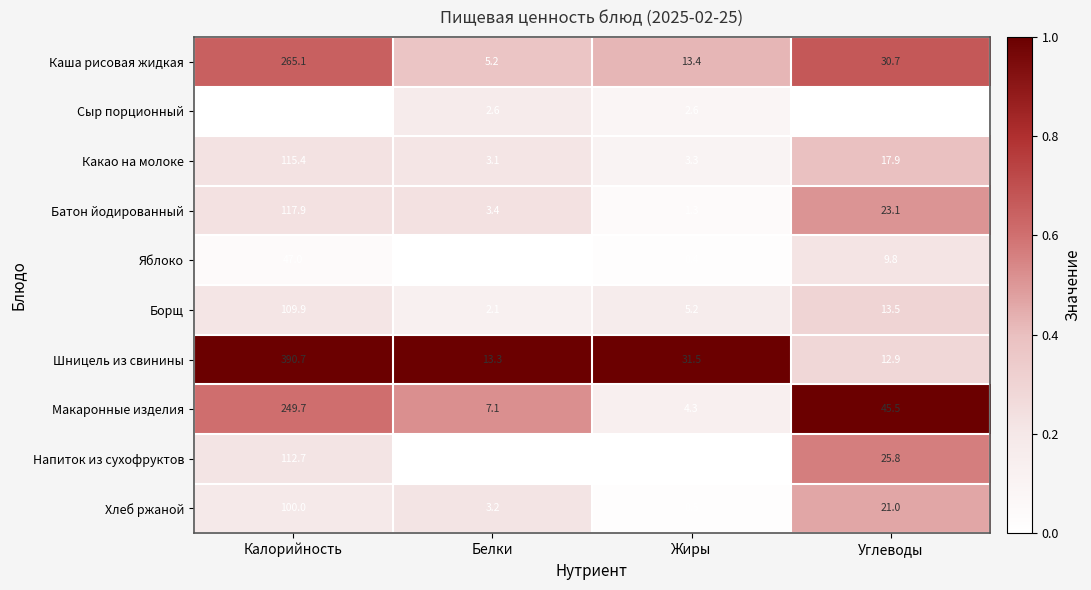

List the series in order of their peak value, highest first.

Шницель из свинины, Каша рисовая жидкая, Макаронные изделия, Батон йодированный, Какао на молоке, Напиток из сухофруктов, Борщ, Хлеб ржаной, Яблоко, Сыр порционный